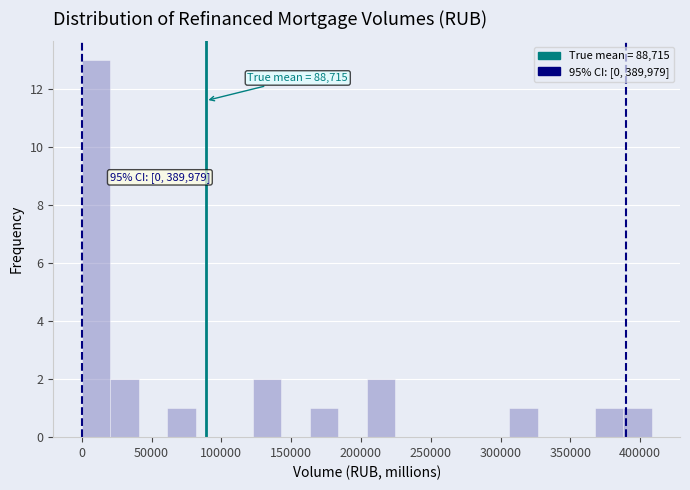

Which range on the x-axis has the tallest bar?

0 to 20000